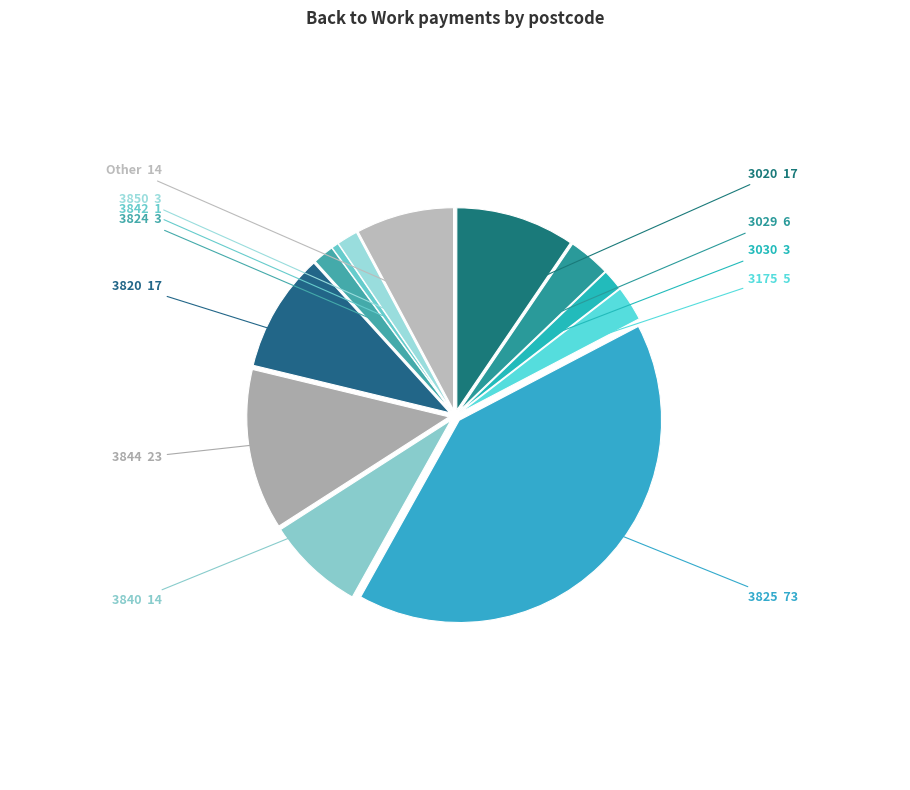

How many segments does this pie chart have?

12